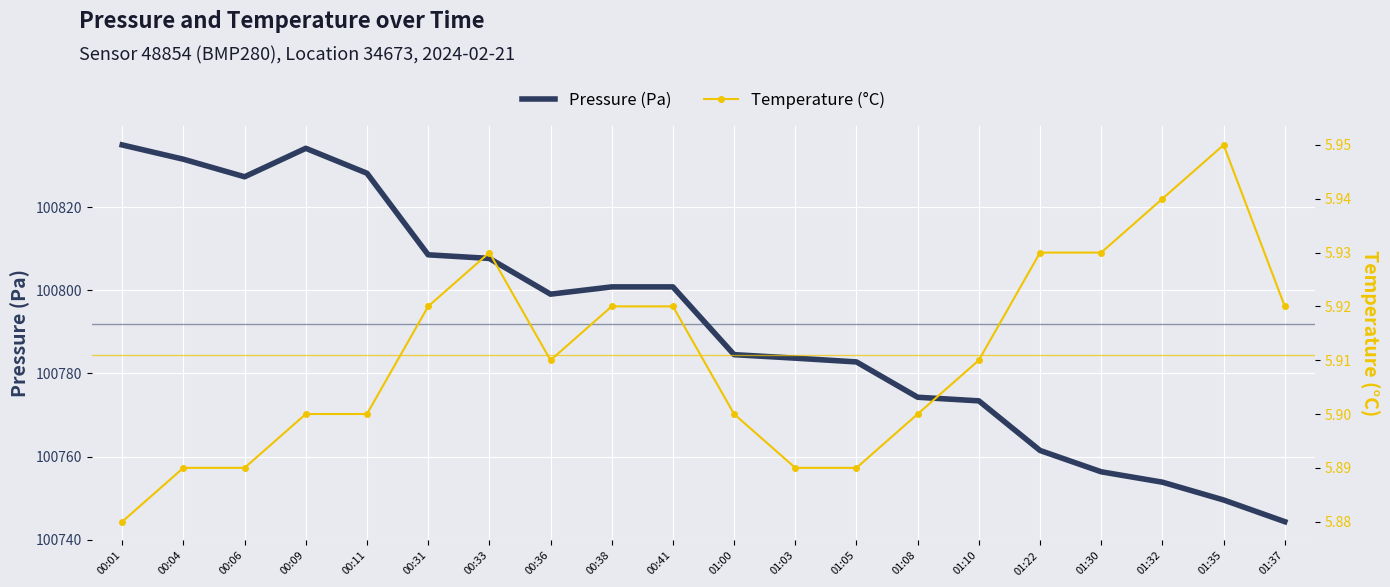

What is the sum of all Pressure (Pa) values?

2015837.5